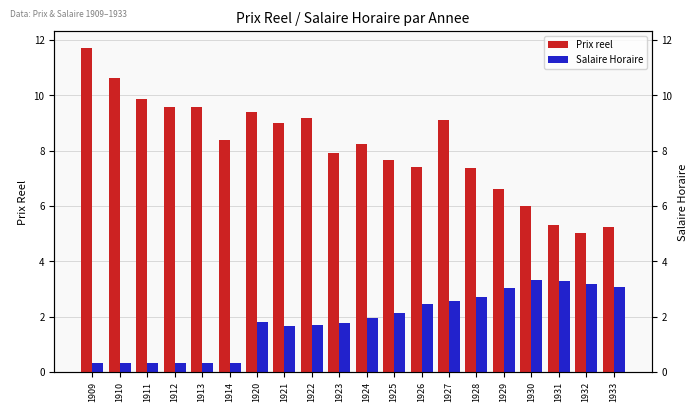

What is the maximum value for Prix reel?

11.7